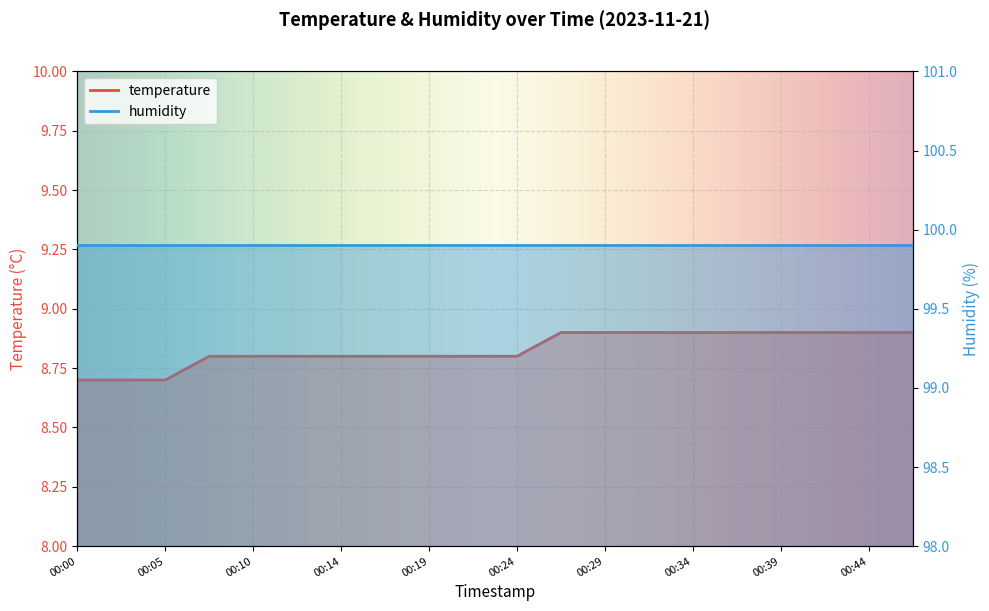

What is the sum of all values?

176.6